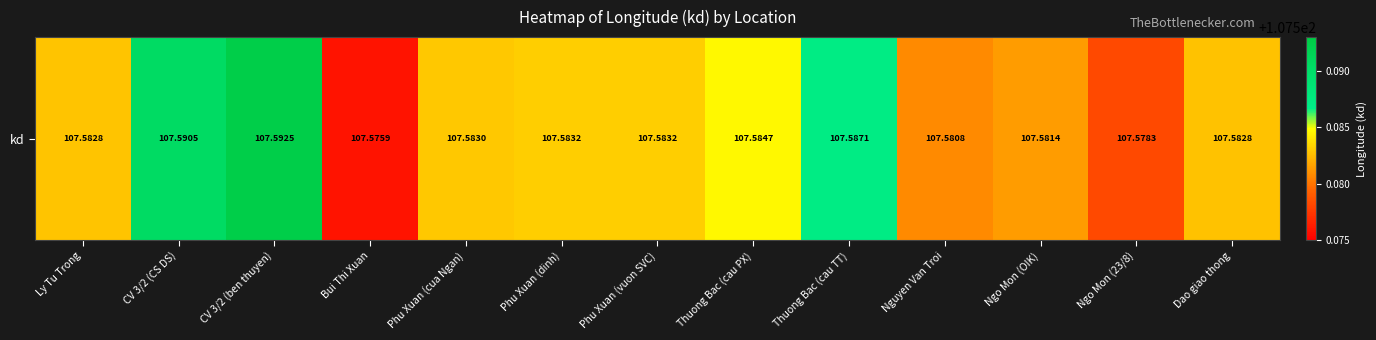

Between Phu Xuan (vuon SVC) and Dao giao thong, which is larger?

Phu Xuan (vuon SVC)